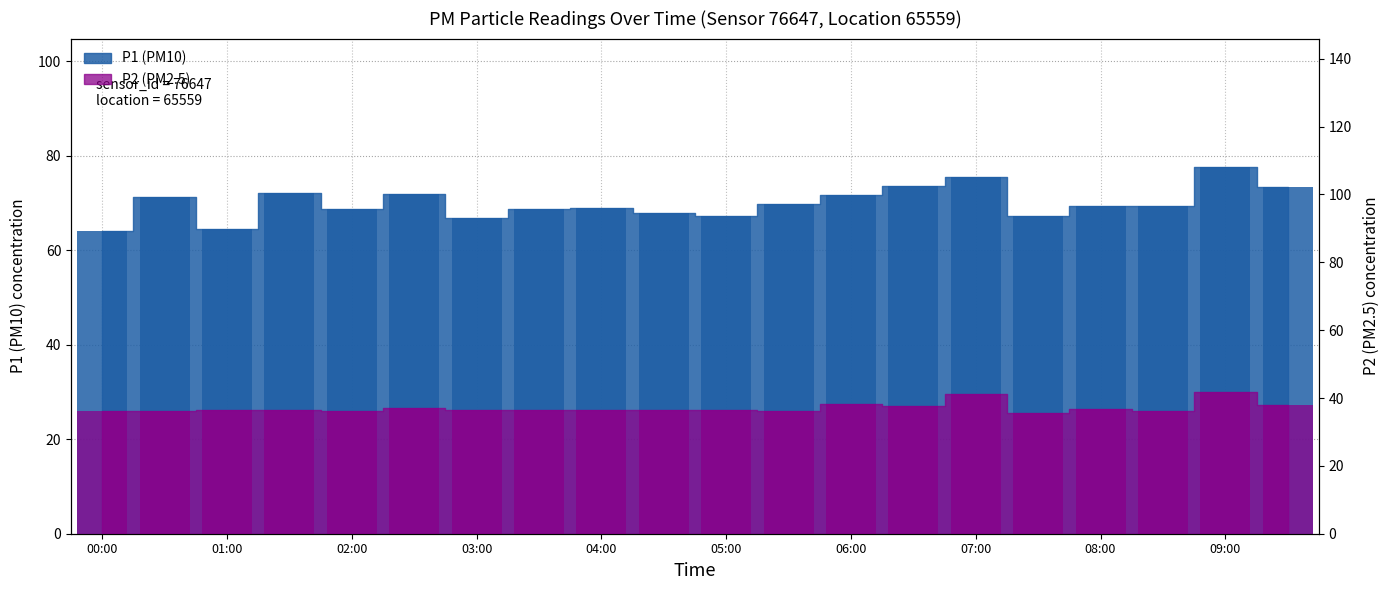

Between 3 and 15, which is larger?

3